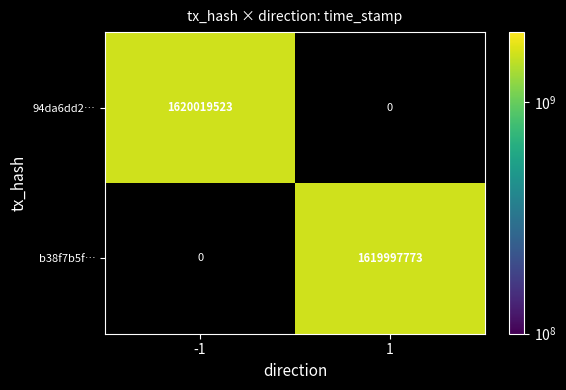

Is the value of b38f7b5f… at 1 greater than the value of 94da6dd2… at -1?

No